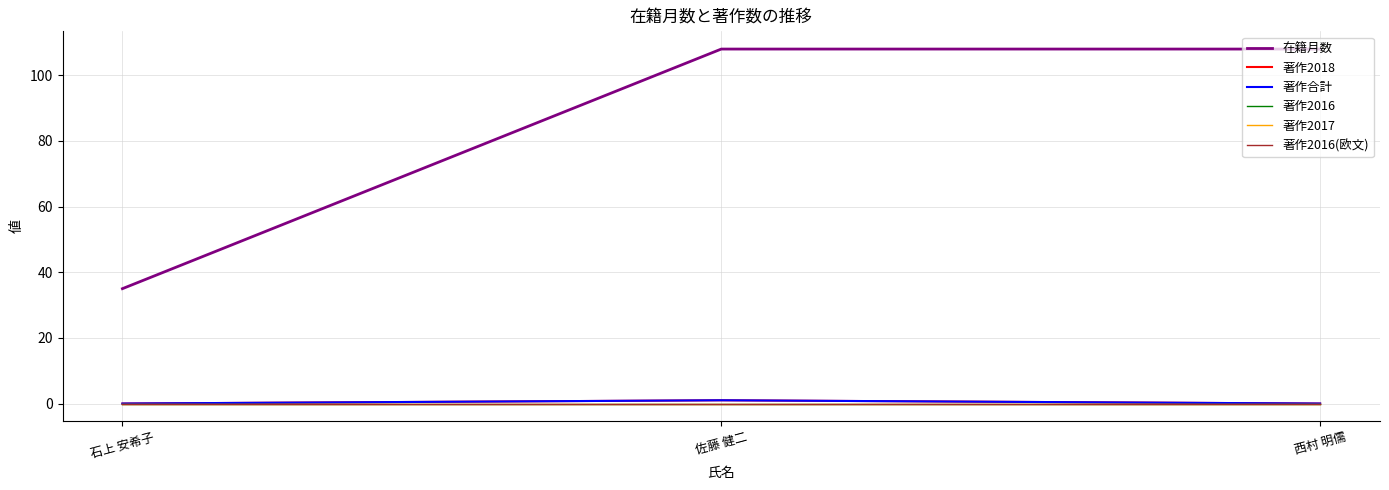

At how many categories does at least one series exceed 9?

3